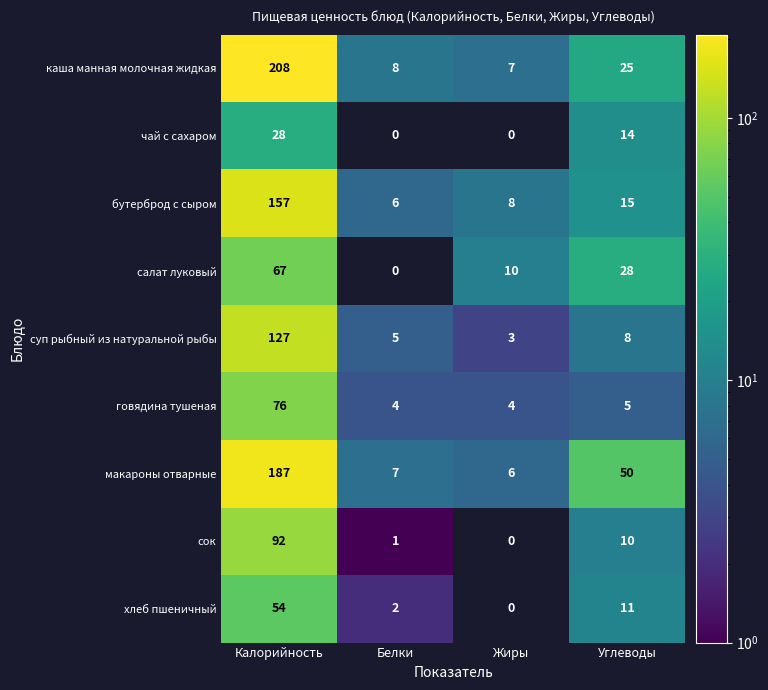

The value of говядина тушеная at Белки is 7. True or false?

False